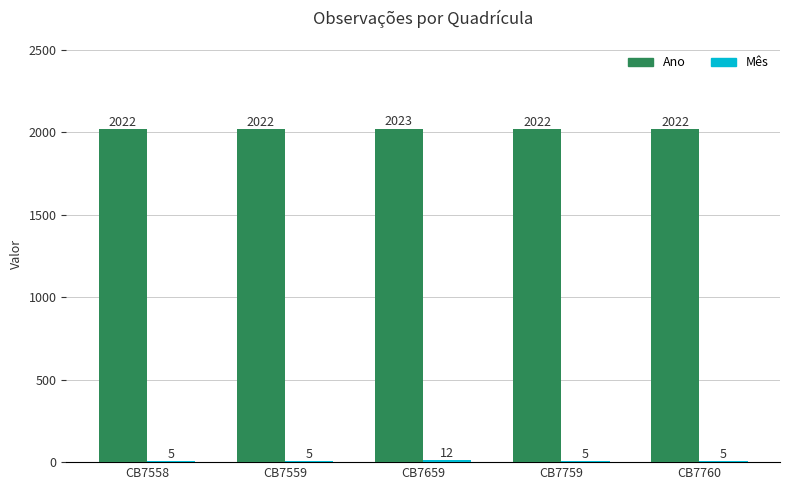

How many groups of bars are there?

5